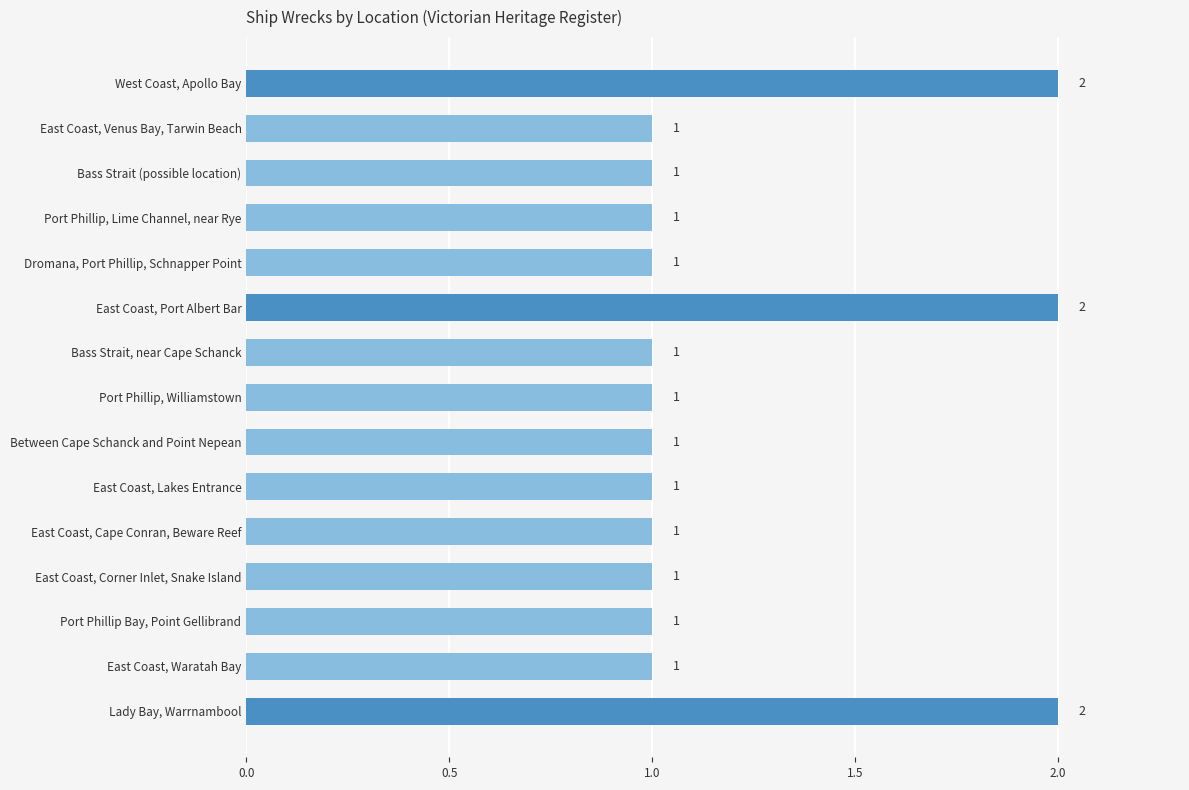

How many values are between 1 and 2?

15